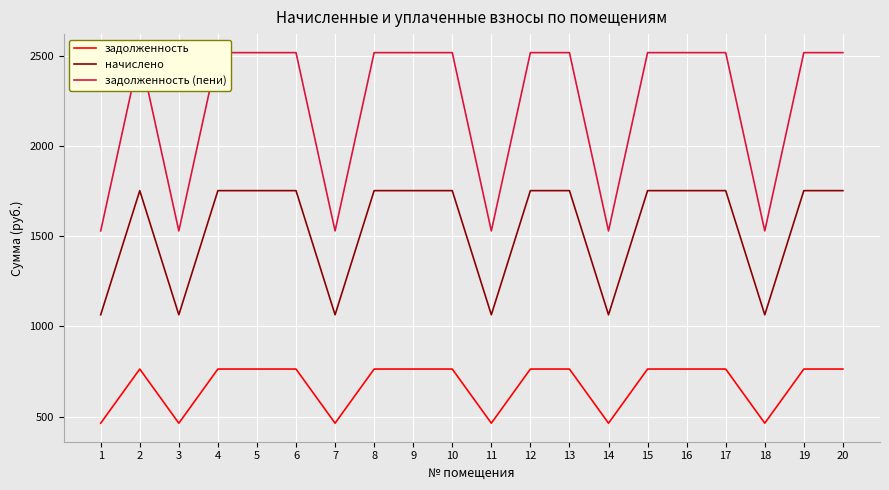

How many lines are shown in the chart?

3